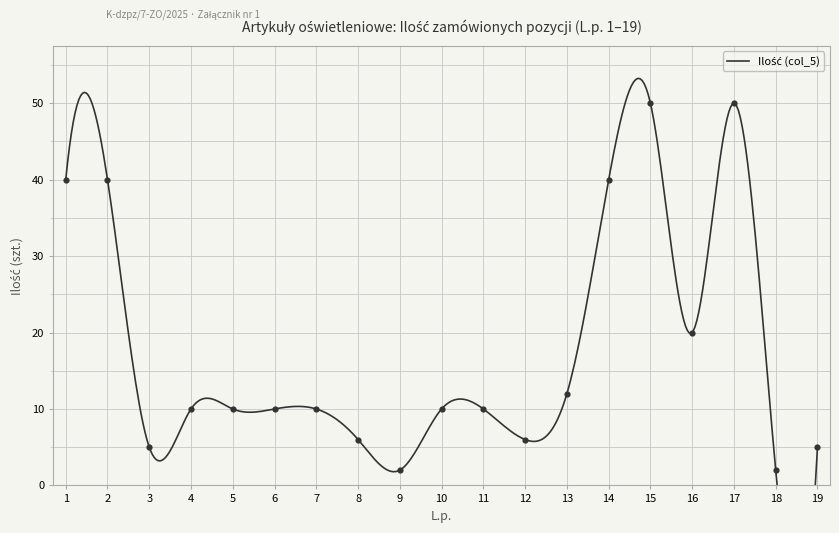

Which series reaches the maximum Y coordinate?

Ilość (col_5)